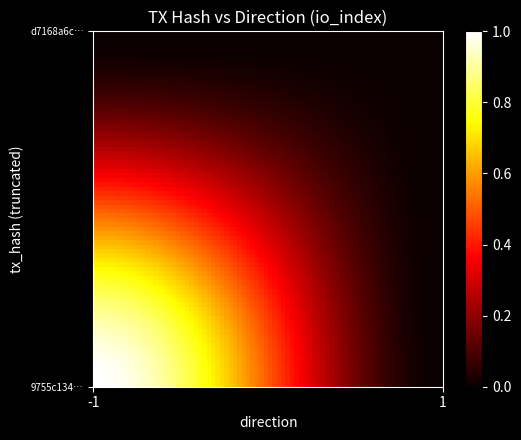

At which category does the chart reach its minimum across all series?

1